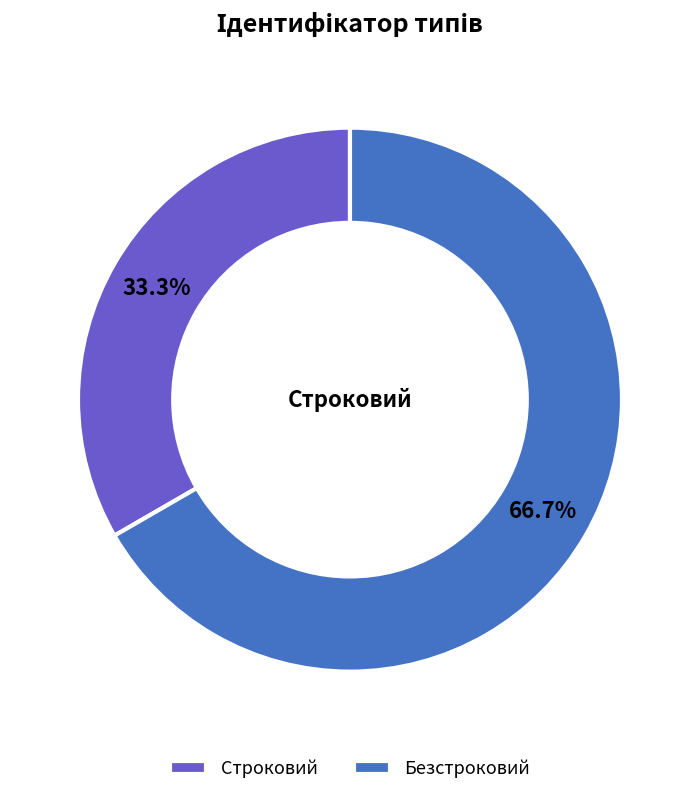

Is there a majority slice in this chart?

Yes